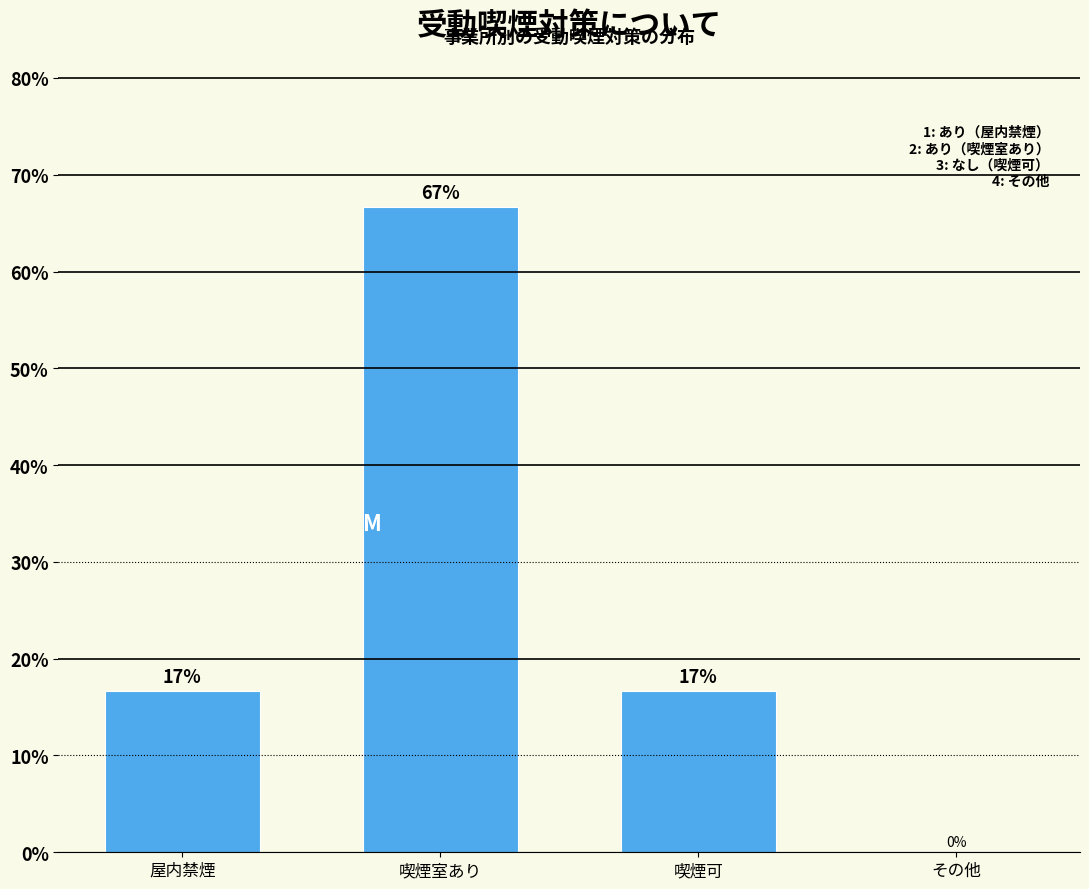

What is the change in value from 屋内禁煙 to 喫煙室あり?

+50.0